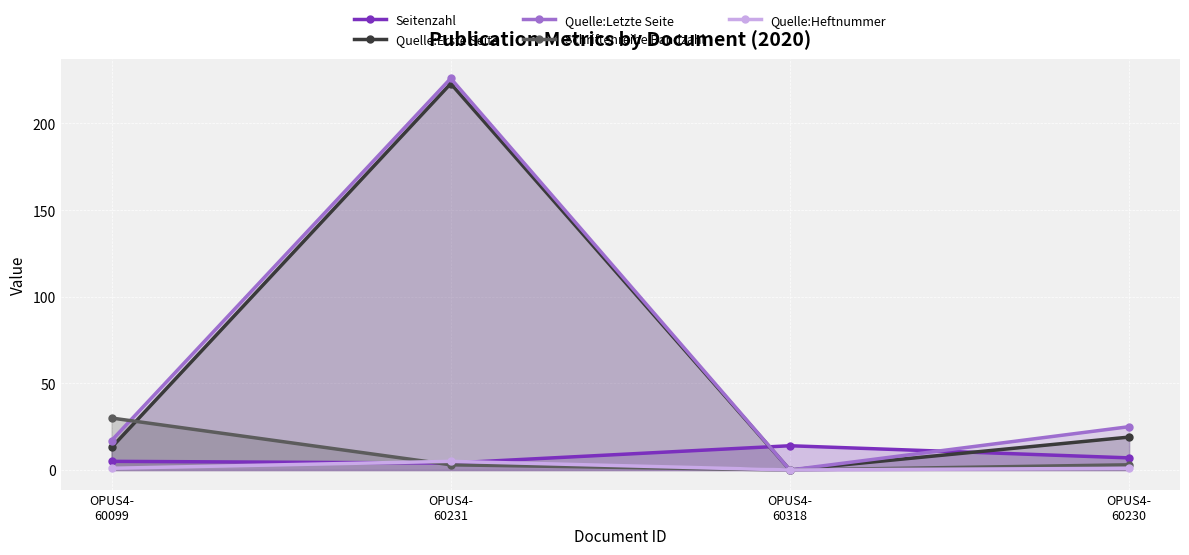

In Quelle:Erste Seite, how many points are lower than both neighbors (excluding endpoints)?

1